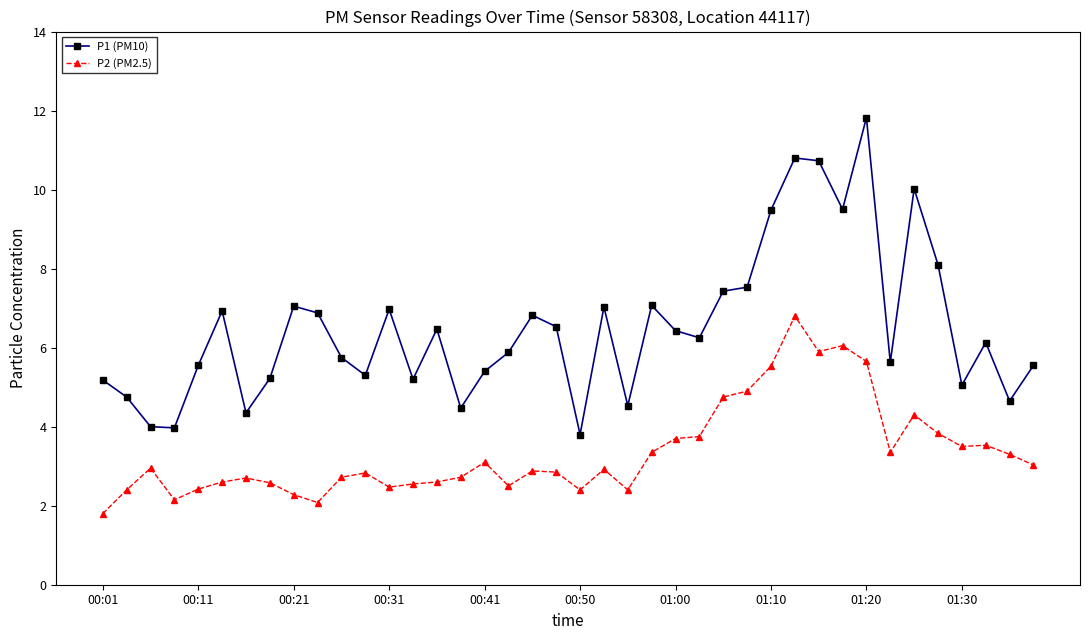

Rank the series by their maximum value, from lowest to highest.

P2 (PM2.5), P1 (PM10)